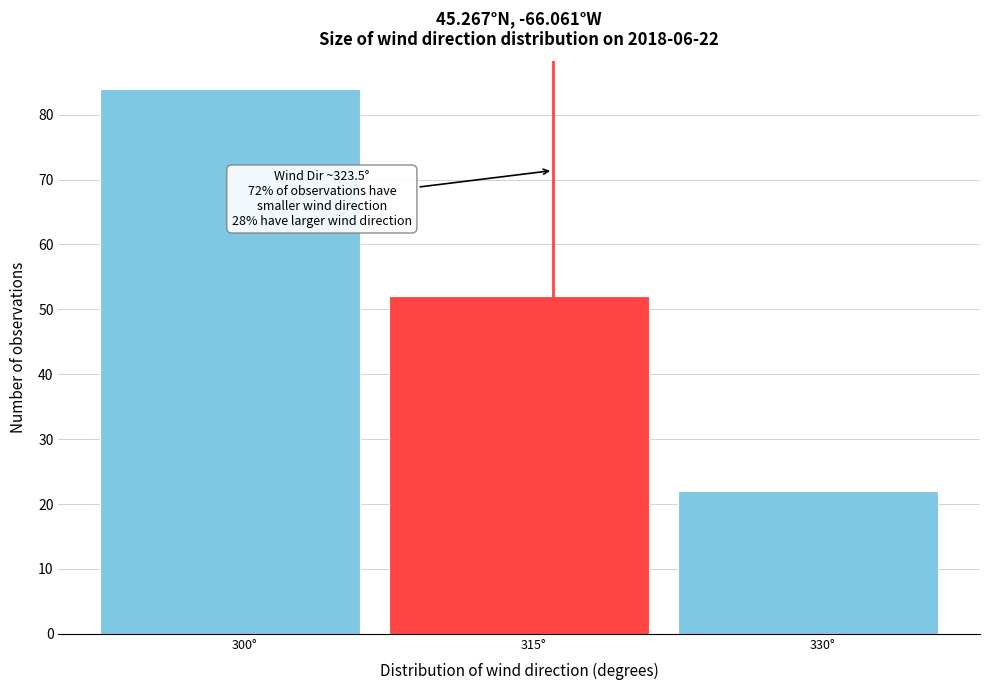

Reading left to right, list all the values displayed in this chart.

84	52	22